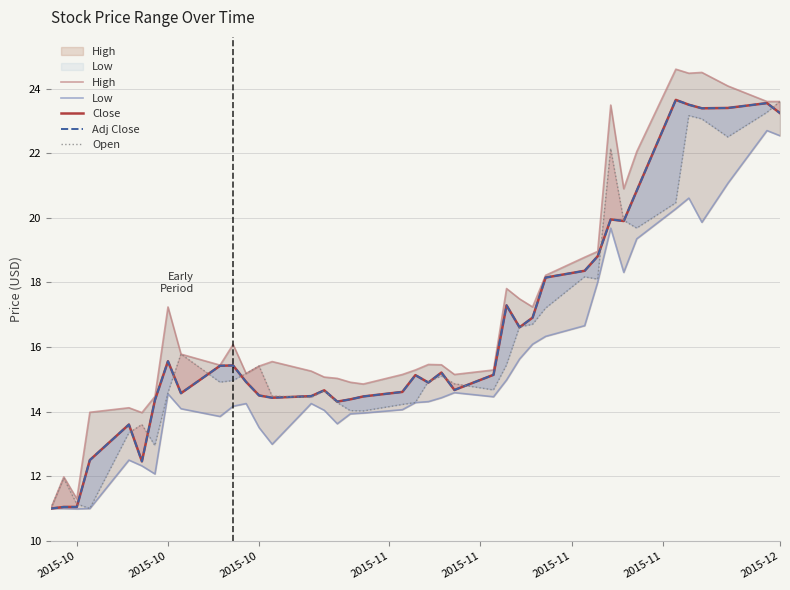

True or false: Adj Close and Low cross at least once.

False